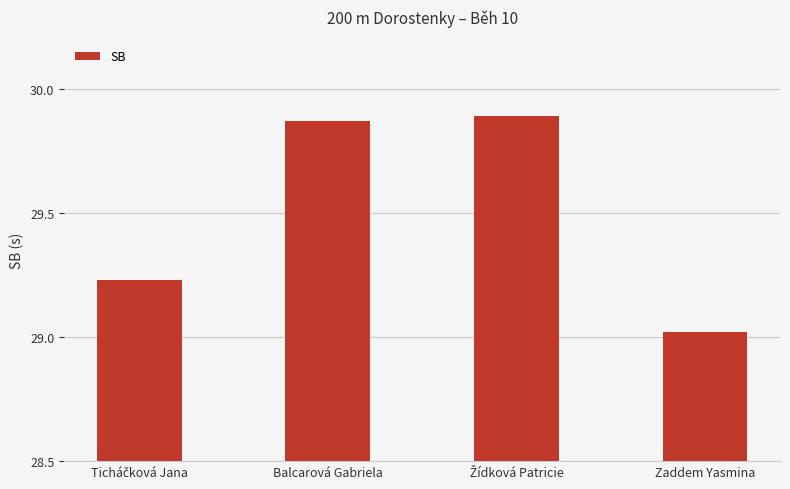

Between Balcarová Gabriela and Zaddem Yasmina, which is larger?

Balcarová Gabriela